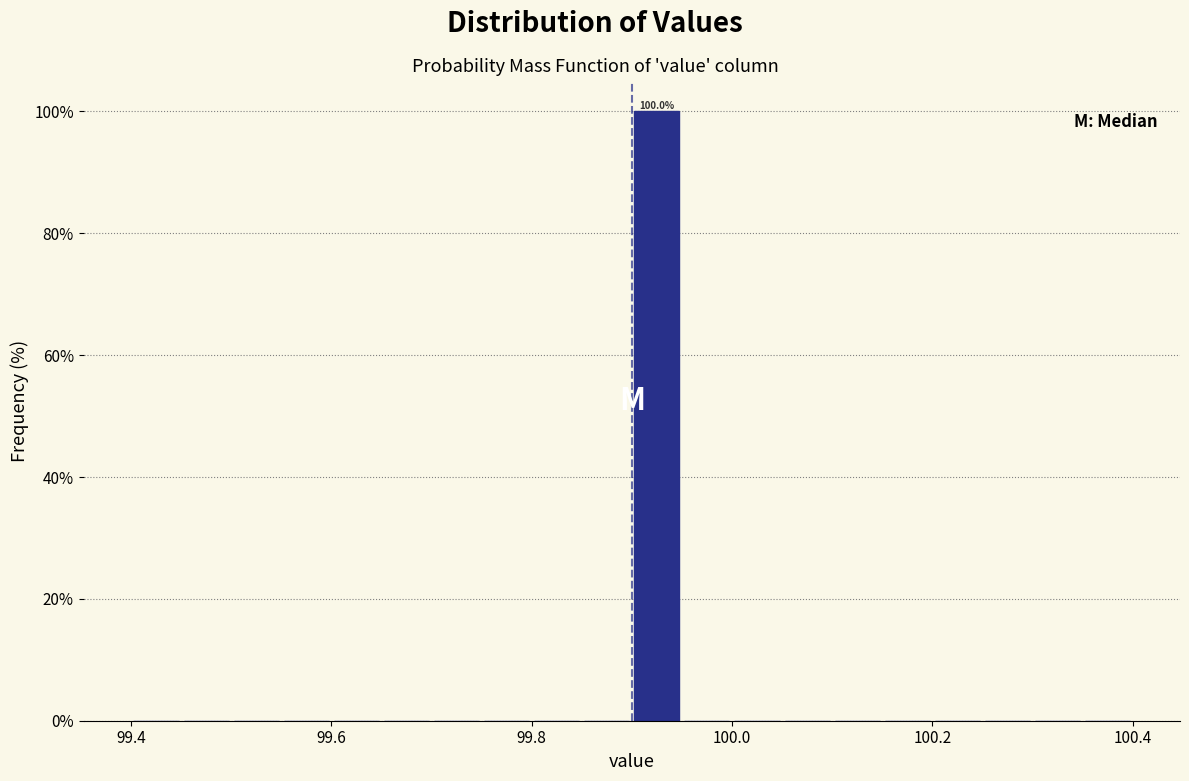

Read against the x-axis, roughly where is the centre of the tallest bar?

99.92